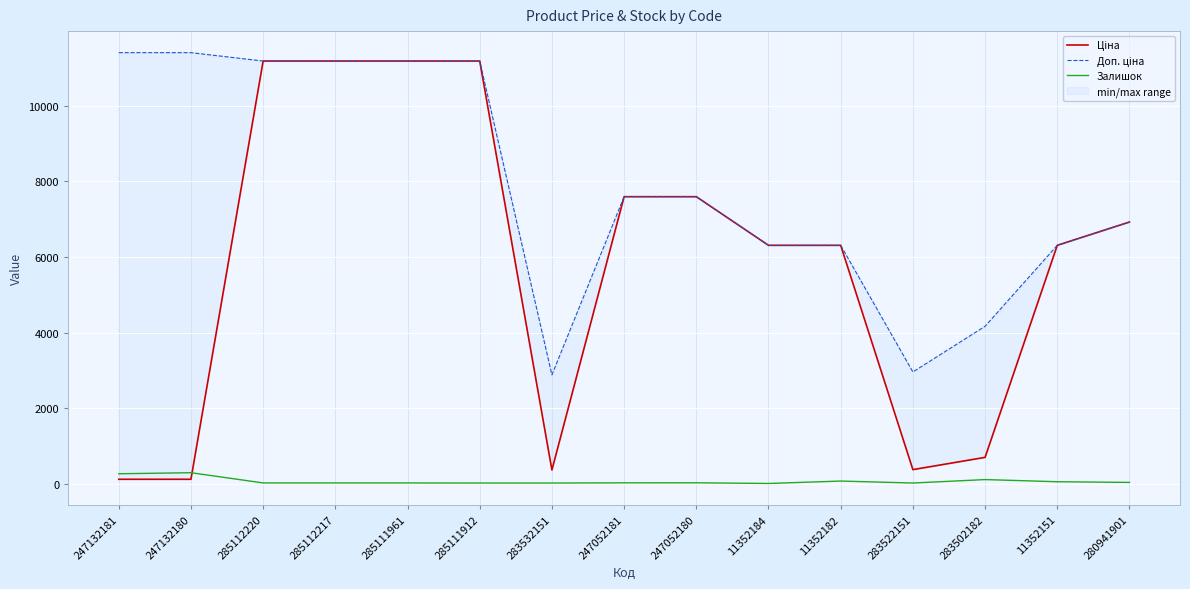

Read the Доп. ціна value at 283502182.

4165.6